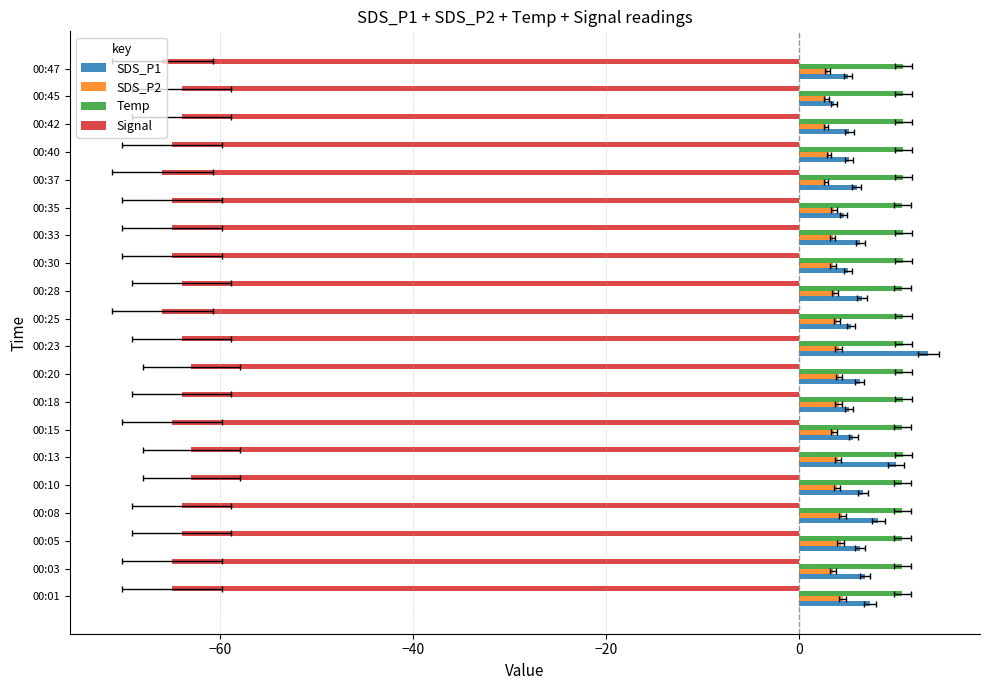

What is the sum of the Temp values at 00:08 and 00:15?

21.4